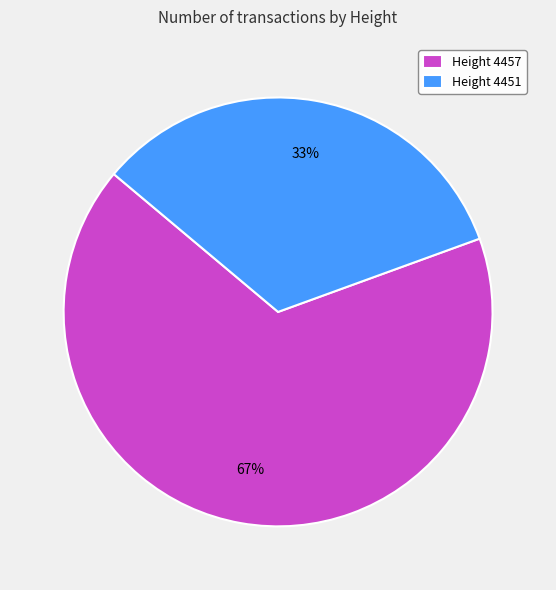

To the nearest percent, what is the average slice percentage?

50%